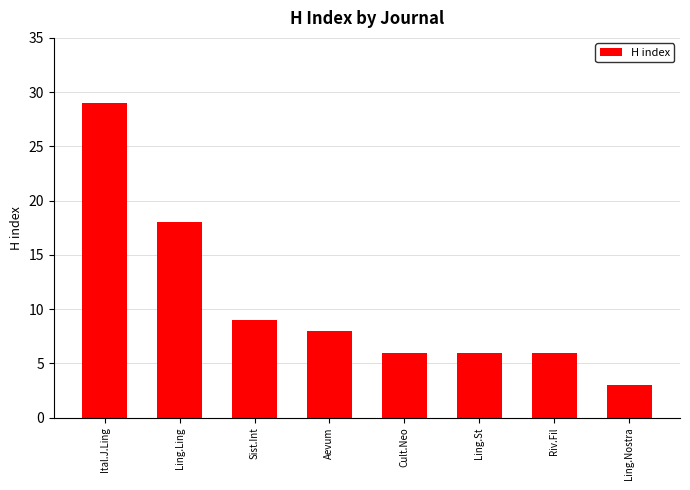

What is the value of the 5th bar from the left?

6